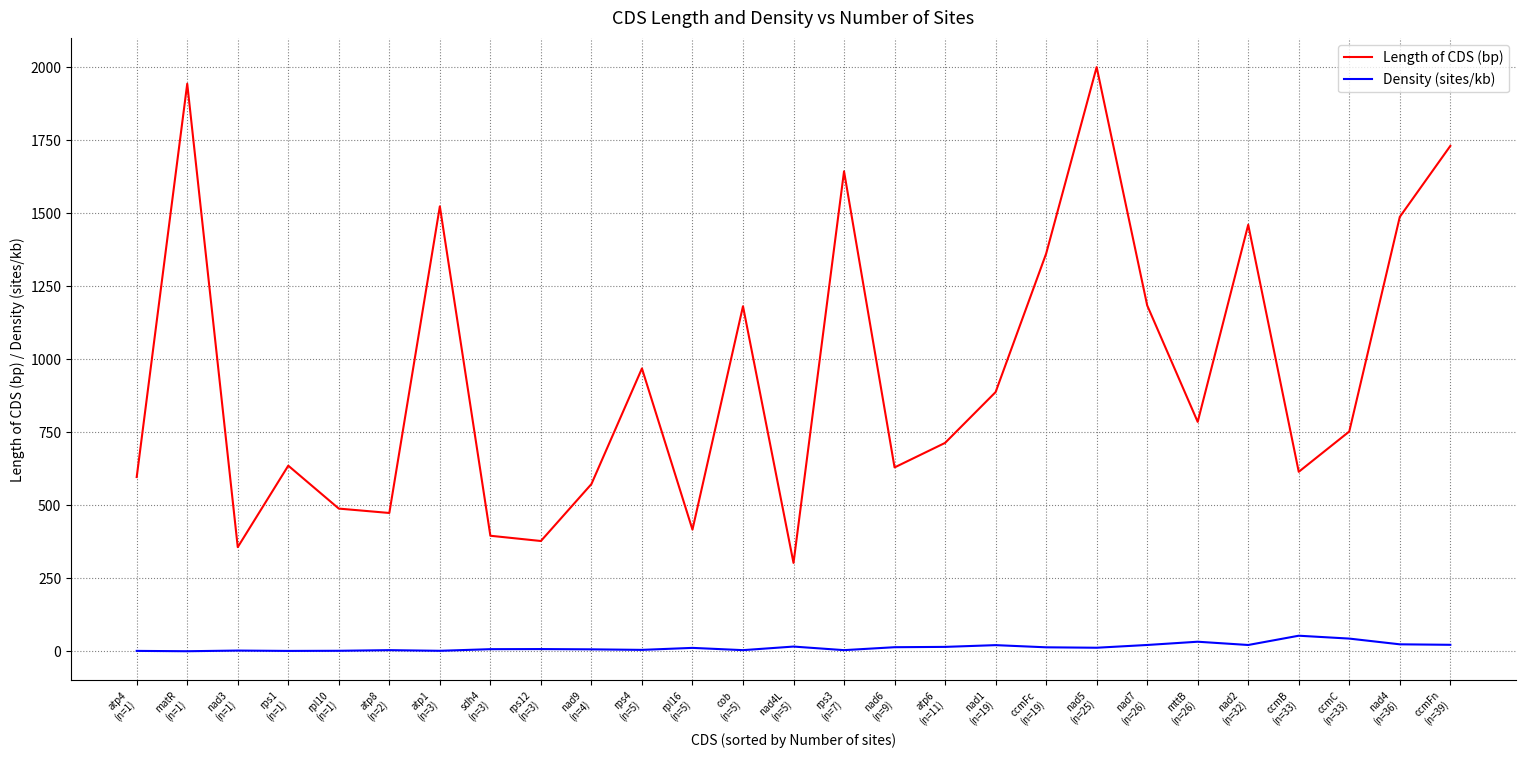

What is the minimum value for Length of CDS (bp)?

303.0